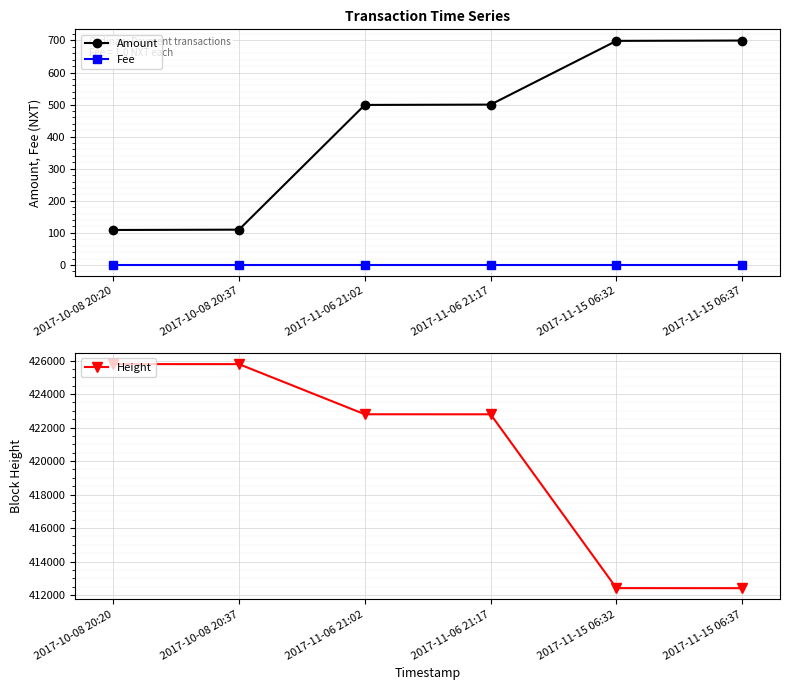

What is the sum of all Fee values?

6.0